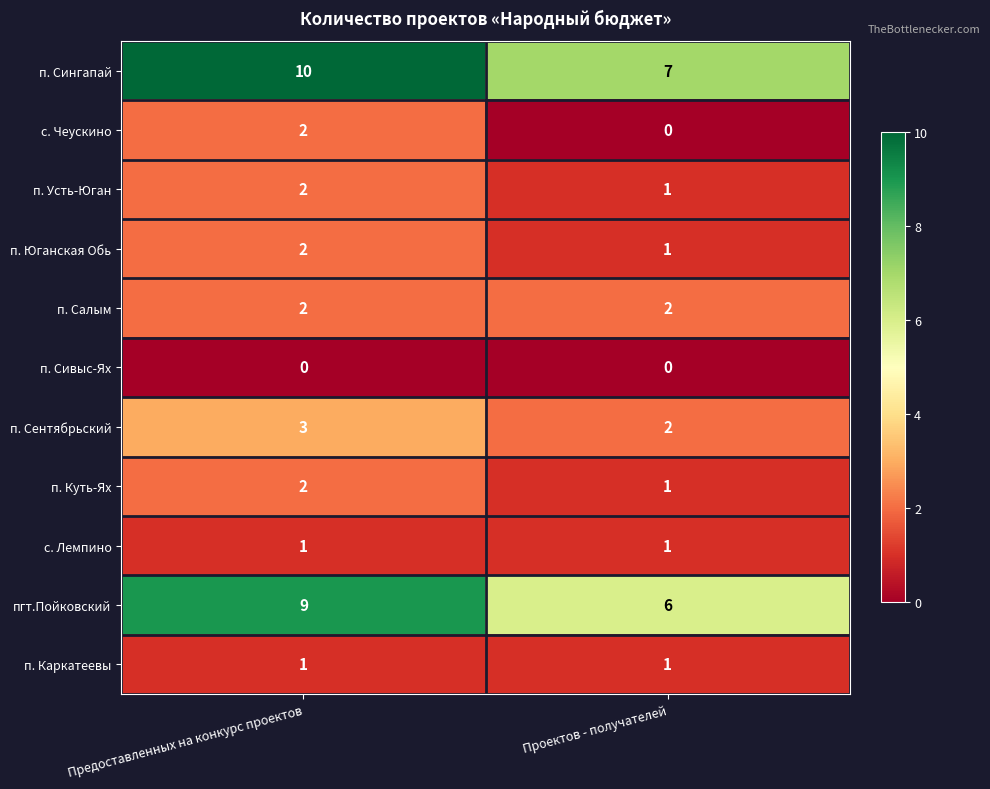

What is the average value of the пгт.Пойковский series?

8